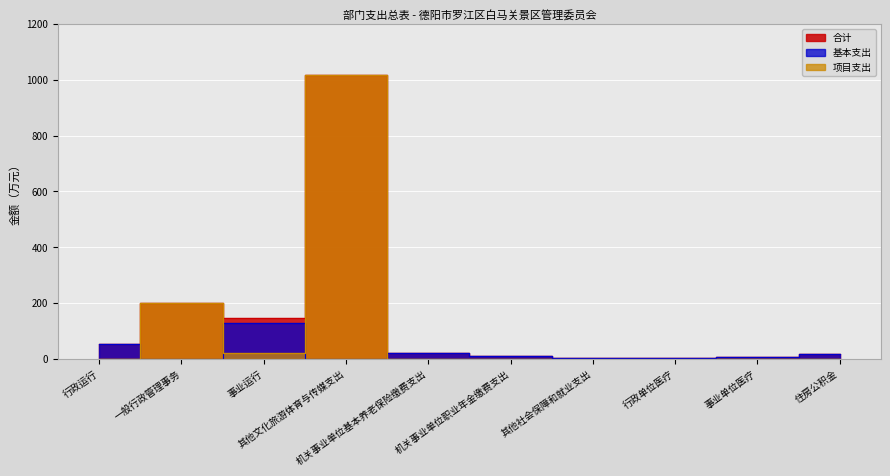

What is the sum of all 基本支出 values?

231.8